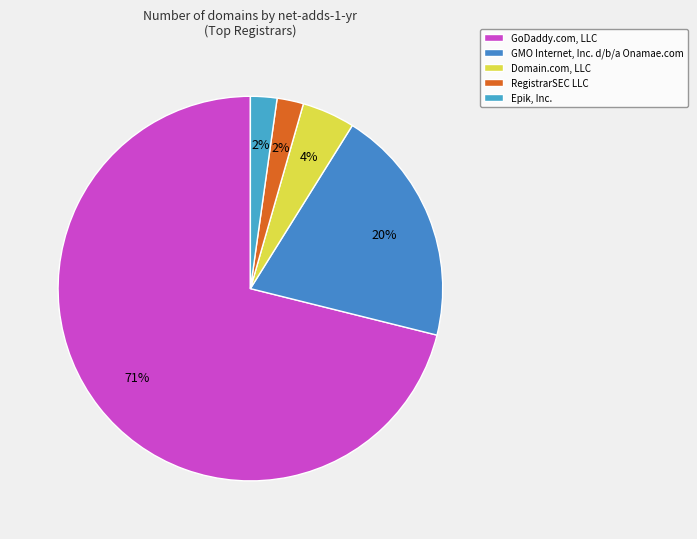

How many segments does this pie chart have?

5